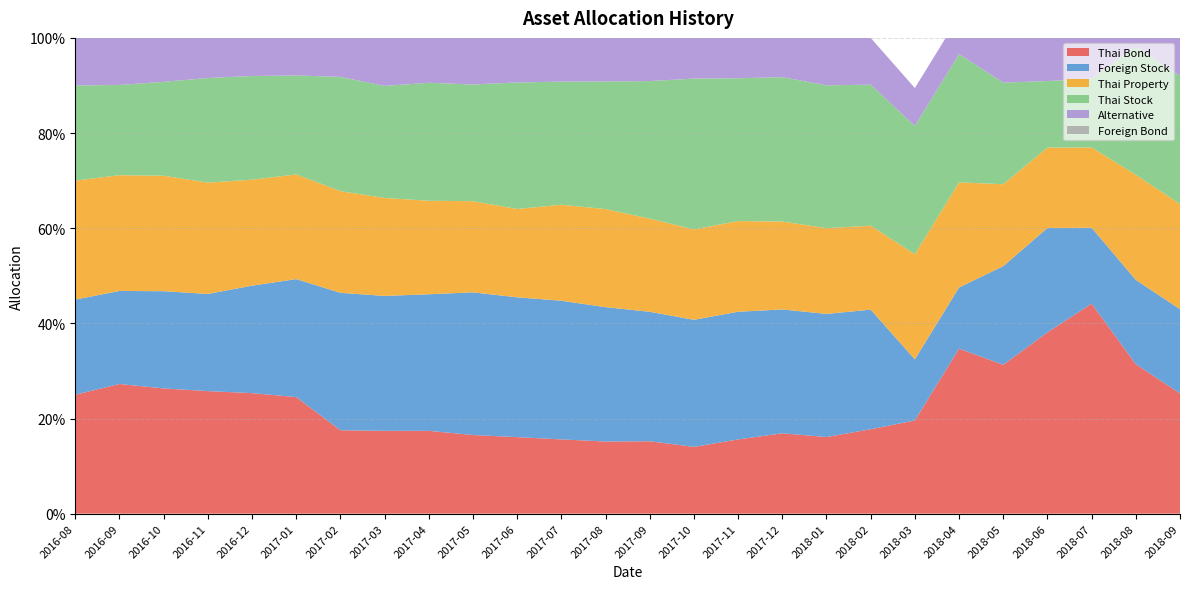

Reading left to right, extract all data points from this chart.

Thai Bond: 0.2	0.3	0.3	0.3	0.3	0.2	0.2	0.2	0.2	0.2	0.2	0.2	0.2	0.2	0.1	0.2	0.2	0.2	0.2	0.2	0.3	0.3	0.4	0.4	0.3	0.3
Foreign Stock: 0.2	0.2	0.2	0.2	0.2	0.2	0.3	0.3	0.3	0.3	0.3	0.3	0.3	0.3	0.3	0.3	0.3	0.3	0.3	0.1	0.1	0.2	0.2	0.2	0.2	0.2
Thai Property: 0.2	0.2	0.2	0.2	0.2	0.2	0.2	0.2	0.2	0.2	0.2	0.2	0.2	0.2	0.2	0.2	0.2	0.2	0.2	0.2	0.2	0.2	0.2	0.2	0.2	0.2
Thai Stock: 0.2	0.2	0.2	0.2	0.2	0.2	0.2	0.2	0.2	0.2	0.3	0.3	0.3	0.3	0.3	0.3	0.3	0.3	0.3	0.3	0.3	0.2	0.1	0.1	0.3	0.3
Alternative: 0.1	0.1	0.1	0.1	0.1	0.1	0.1	0.1	0.1	0.1	0.1	0.1	0.1	0.1	0.1	0.1	0.1	0.1	0.1	0.1	0.1	0.1	0.1	0.1	0.1	0.1
Foreign Bond: 0.0	0.0	0.0	0.0	0.0	0.0	0.0	0.0	0.0	0.0	0.0	0.0	0.0	0.0	0.0	0.0	0.0	0.0	0.0	0.0	0.0	0.0	0.0	0.0	0.0	0.0